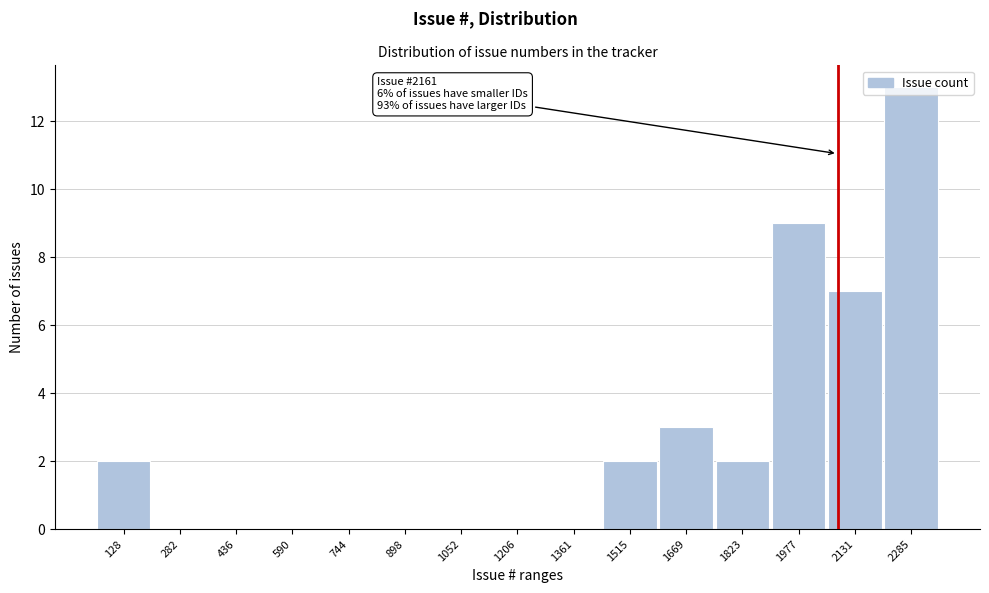

At which category does the chart reach its peak across all series?

2285